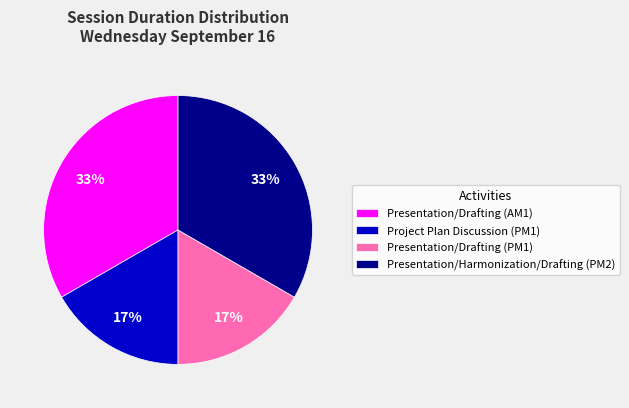

To the nearest percent, what is the average slice percentage?

25%